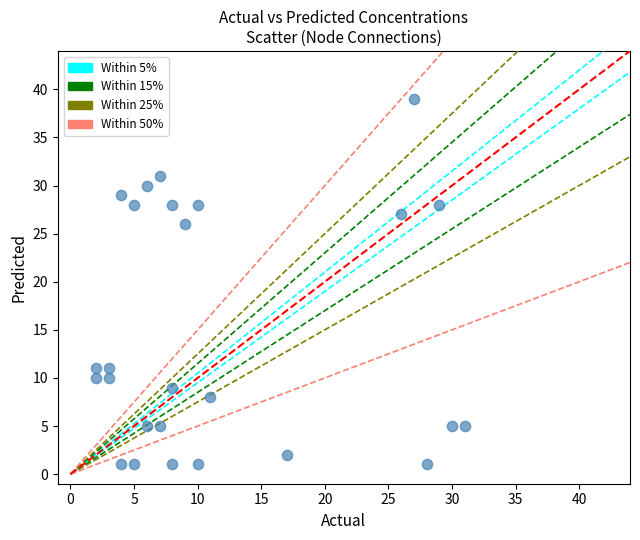

What Y value in the scatter plot is closest to 20?

26